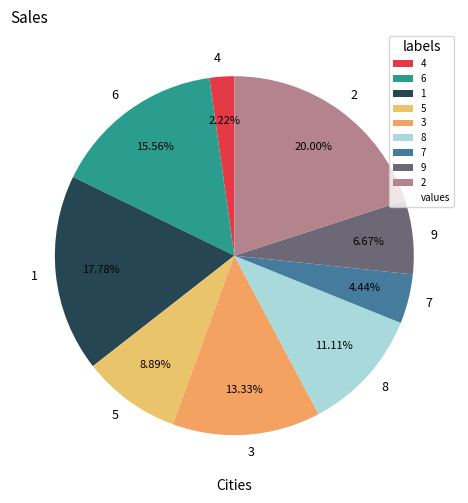

Which category has the smallest portion of the pie?

4